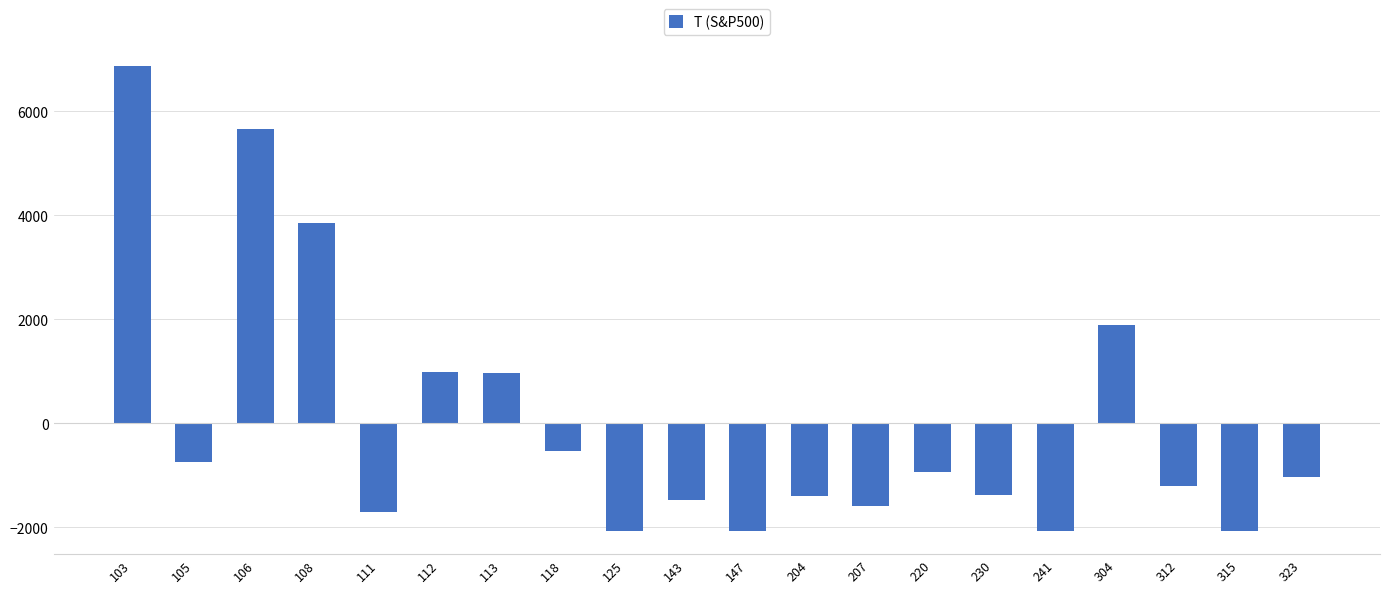

What value does the data have at 108?

3854.6